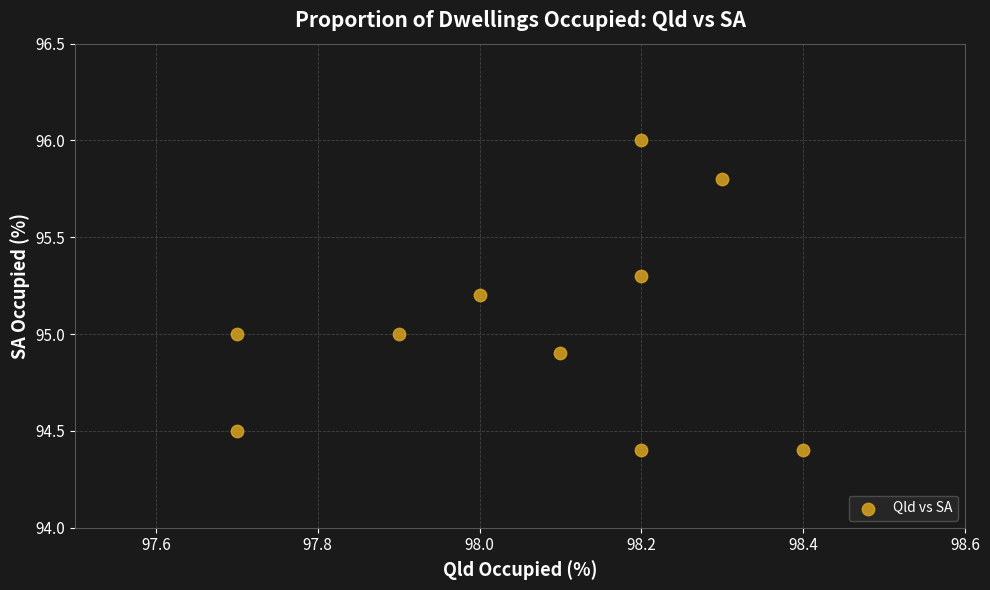

What is the average X value?

98.1